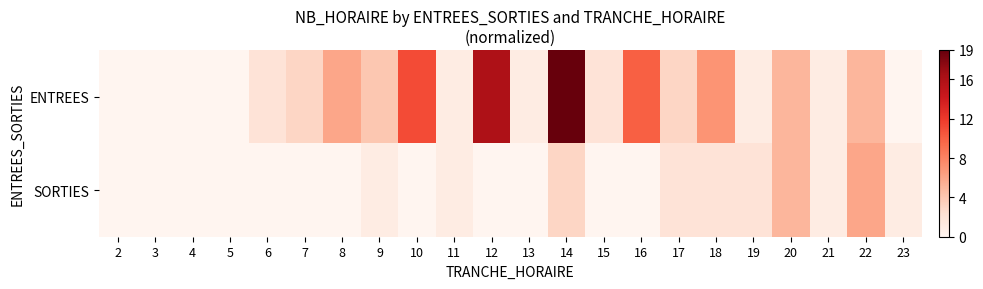

Which series has the widest spread of values?

ENTREES